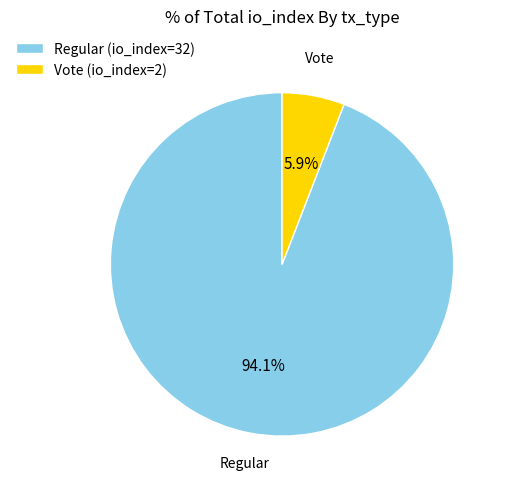

Which category accounts for the majority?

Regular (io_index=32)